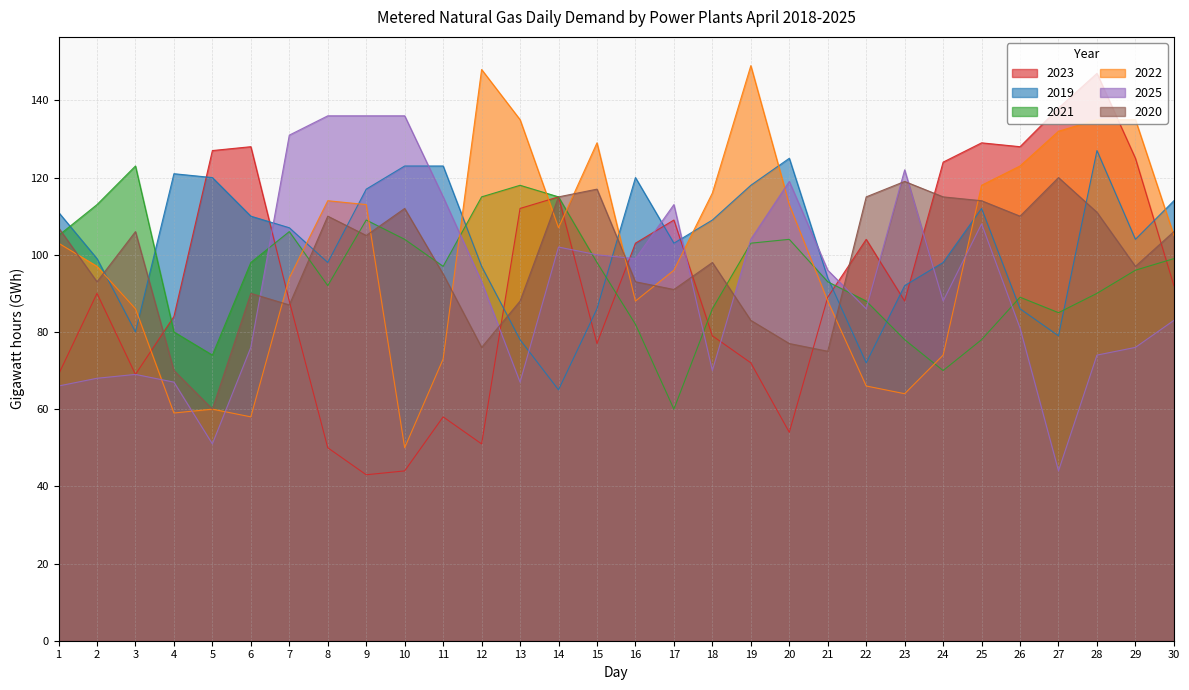

Between 28 and 7, which is larger?

28